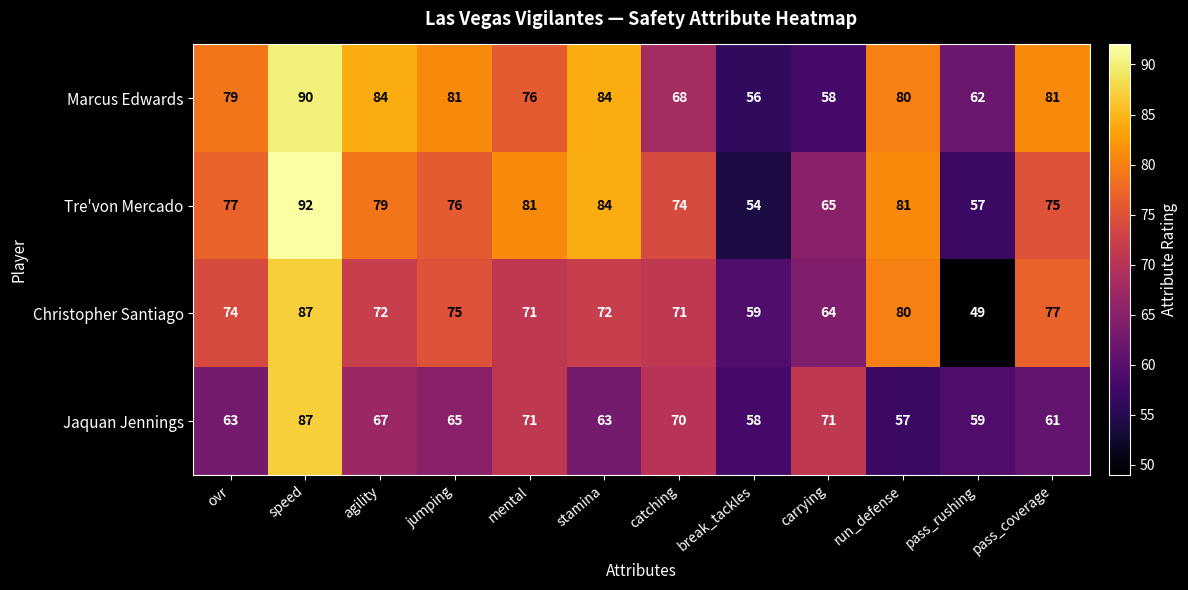

What is the average value of the Jaquan Jennings series?

66